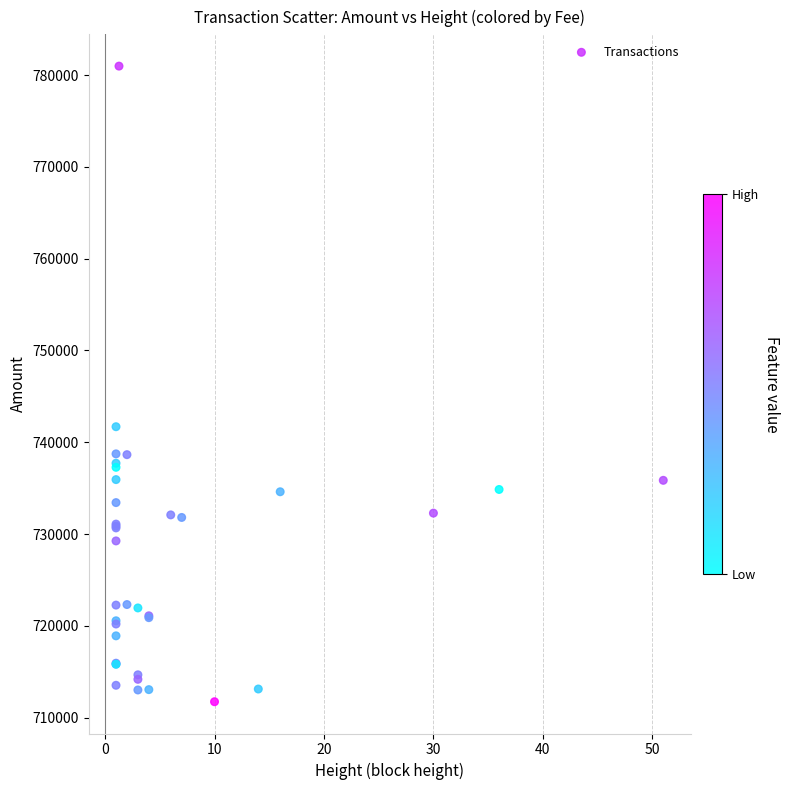

What Y value in the scatter plot is closest to 746354?

741693